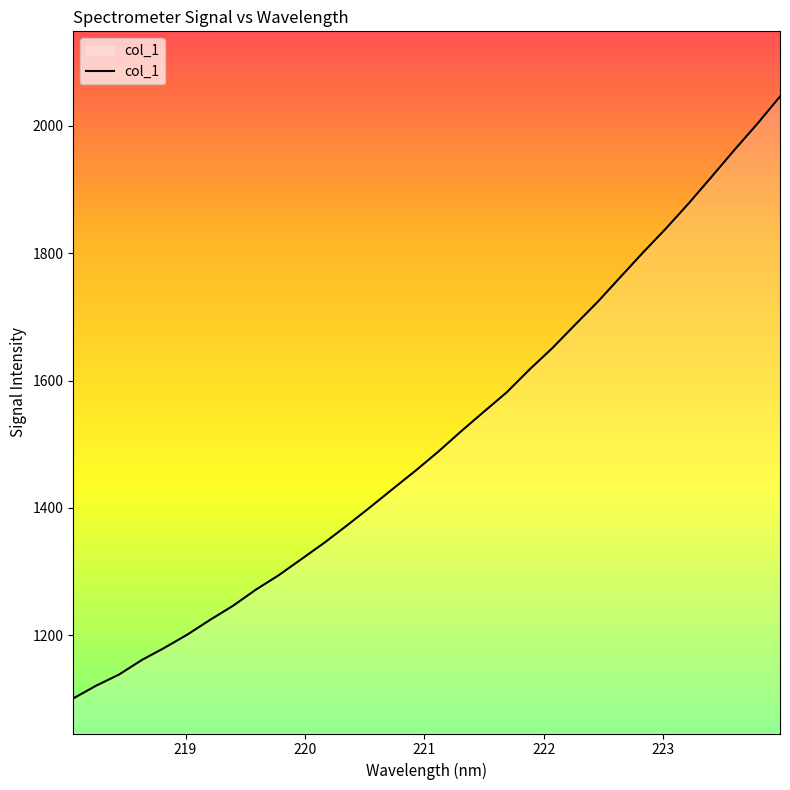

What is the smallest value displayed?

1100.9